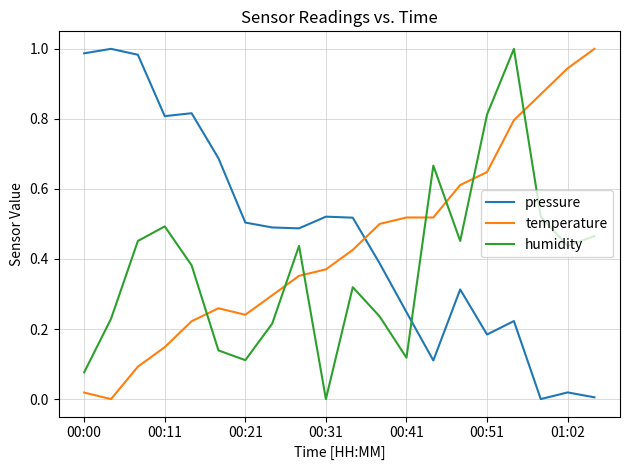

How many times do humidity and temperature cross each other?

7